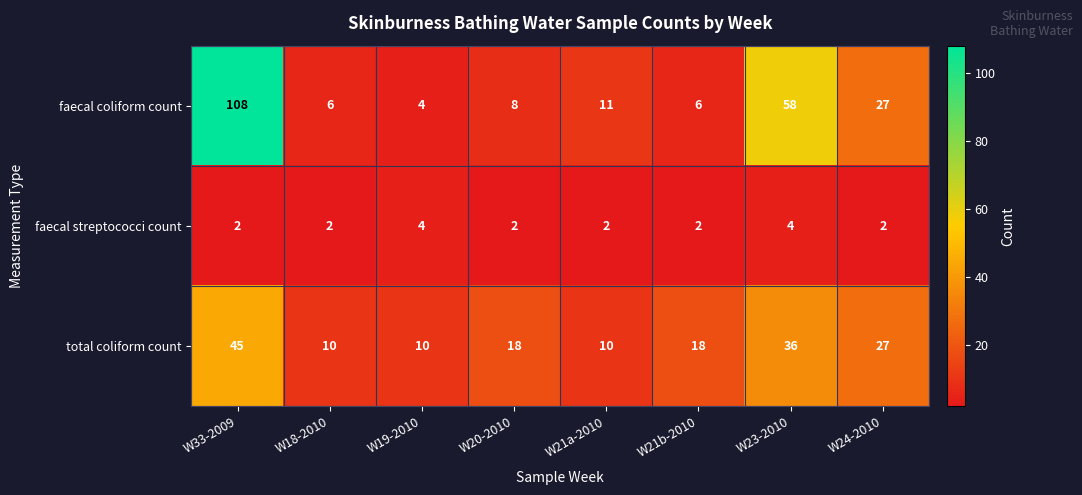

What is the minimum value shown in the chart?

2